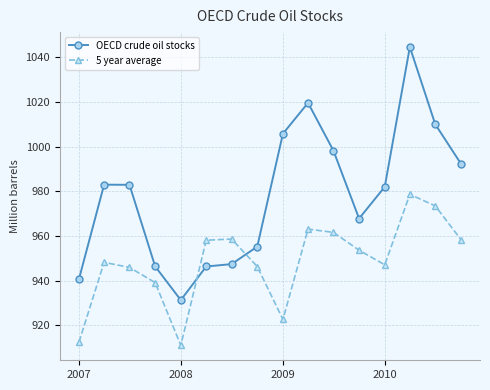

True or false: 5 year average has more than 0 interior local peaks.

True